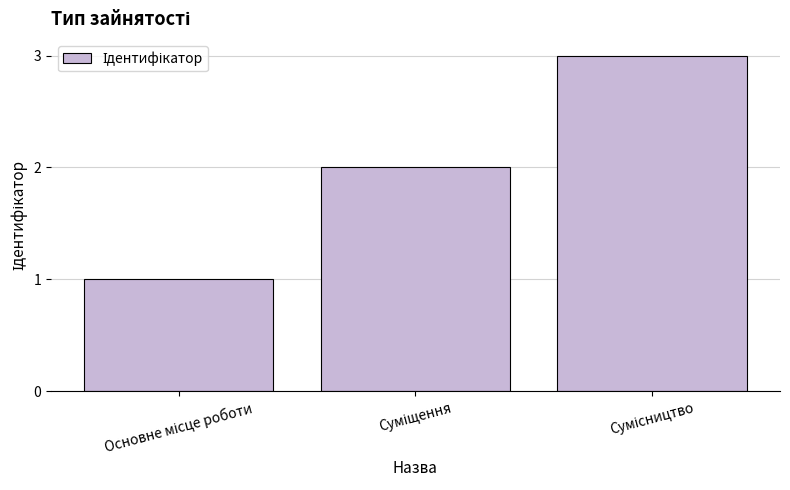

What is the maximum value shown in the chart?

3